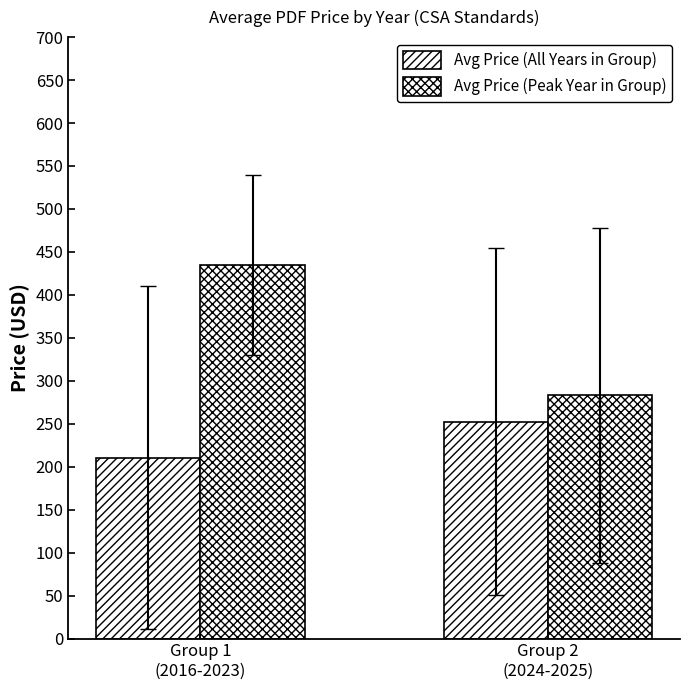

Rank the series by their average value, from highest to lowest.

Avg Price (Peak Year in Group), Avg Price (All Years in Group)